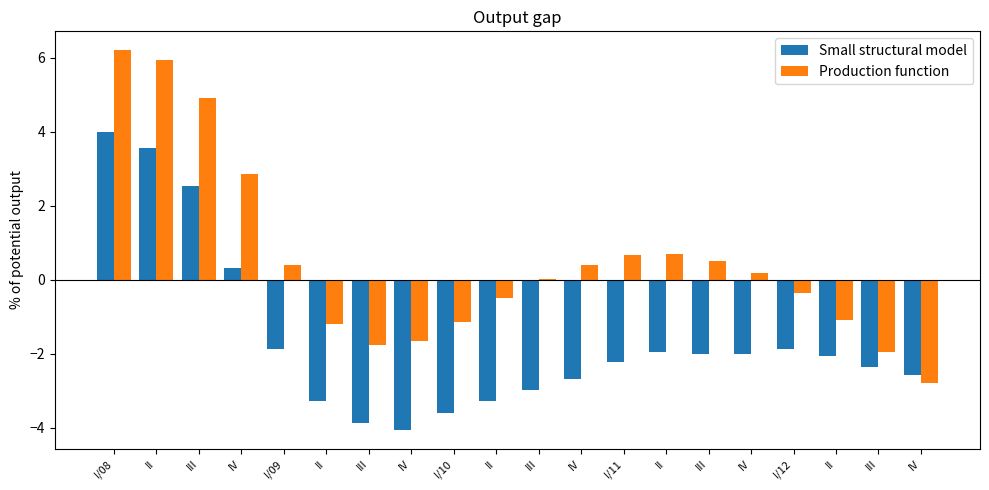

How many series are shown in this chart?

2